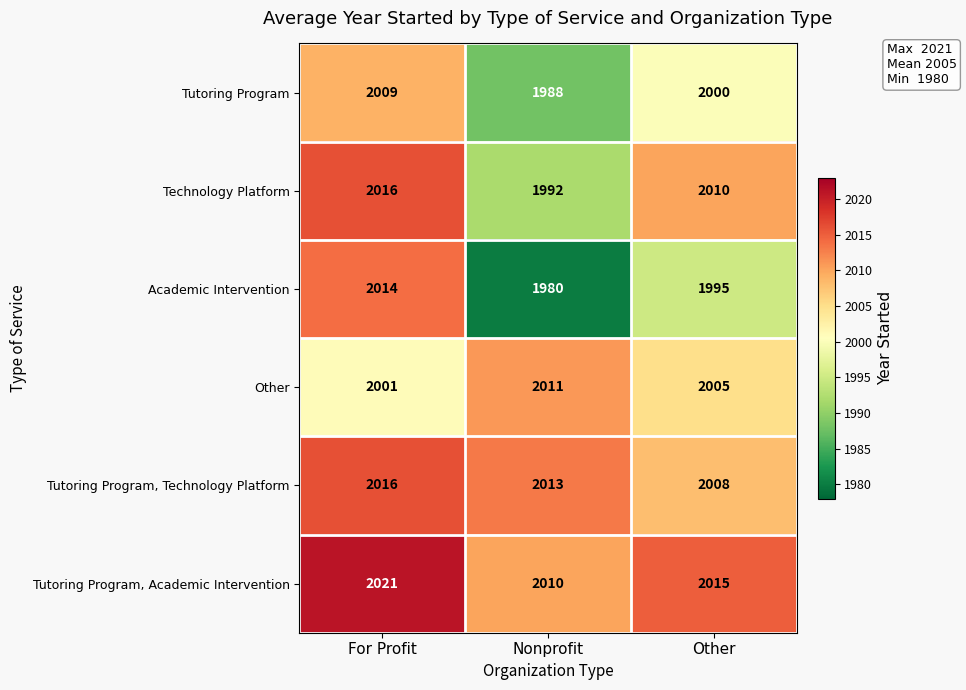

What is the smallest value displayed?

1980